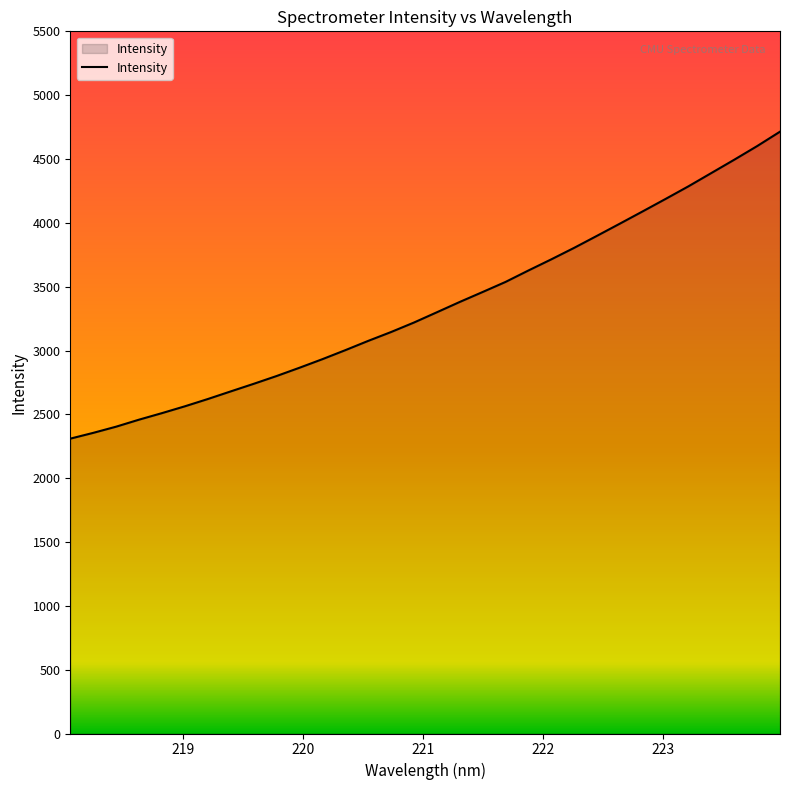

What is the greatest value displayed?

4714.0